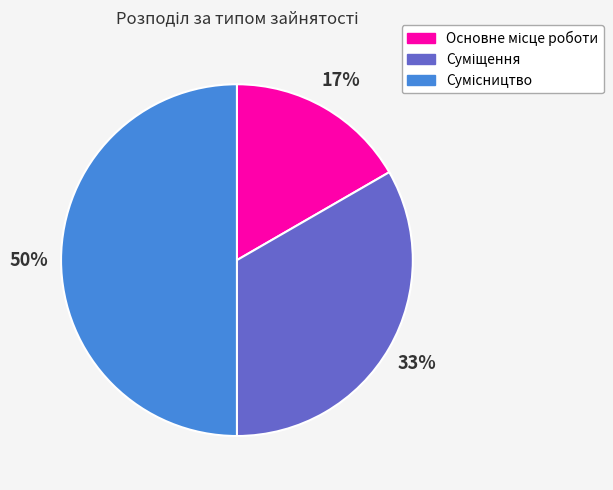

To the nearest percent, what is the average slice percentage?

33%